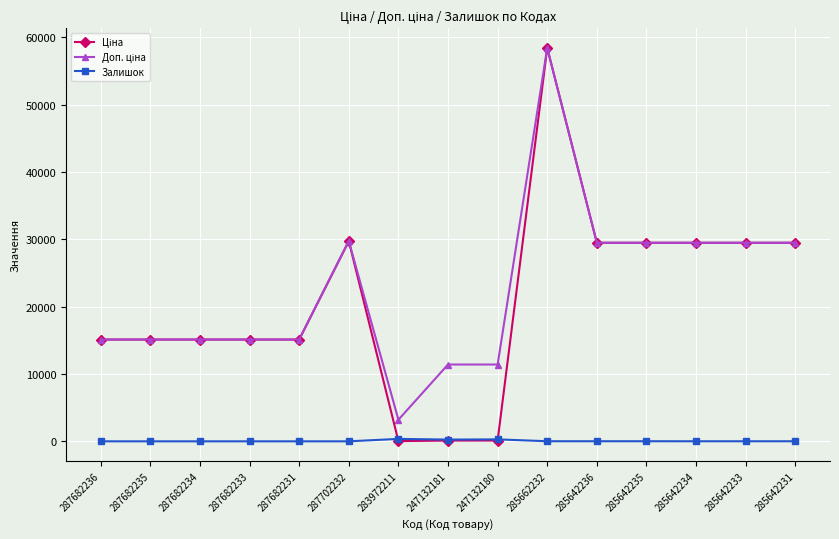

Which category has the highest value across all series?

285662232